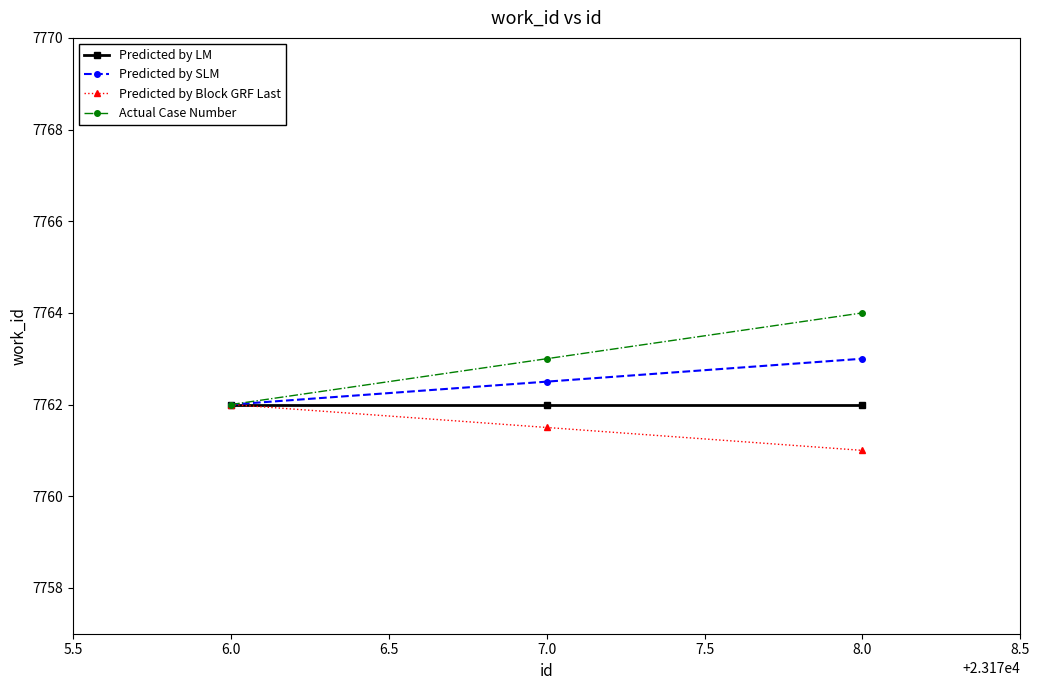

Reading left to right, transcribe all the data shown in this chart.

Predicted by LM: 7762.0	7762.0	7762.0
Predicted by SLM: 7762.0	7762.5	7763.0
Predicted by Block GRF Last: 7762.0	7761.5	7761.0
Actual Case Number: 7762.0	7763.0	7764.0